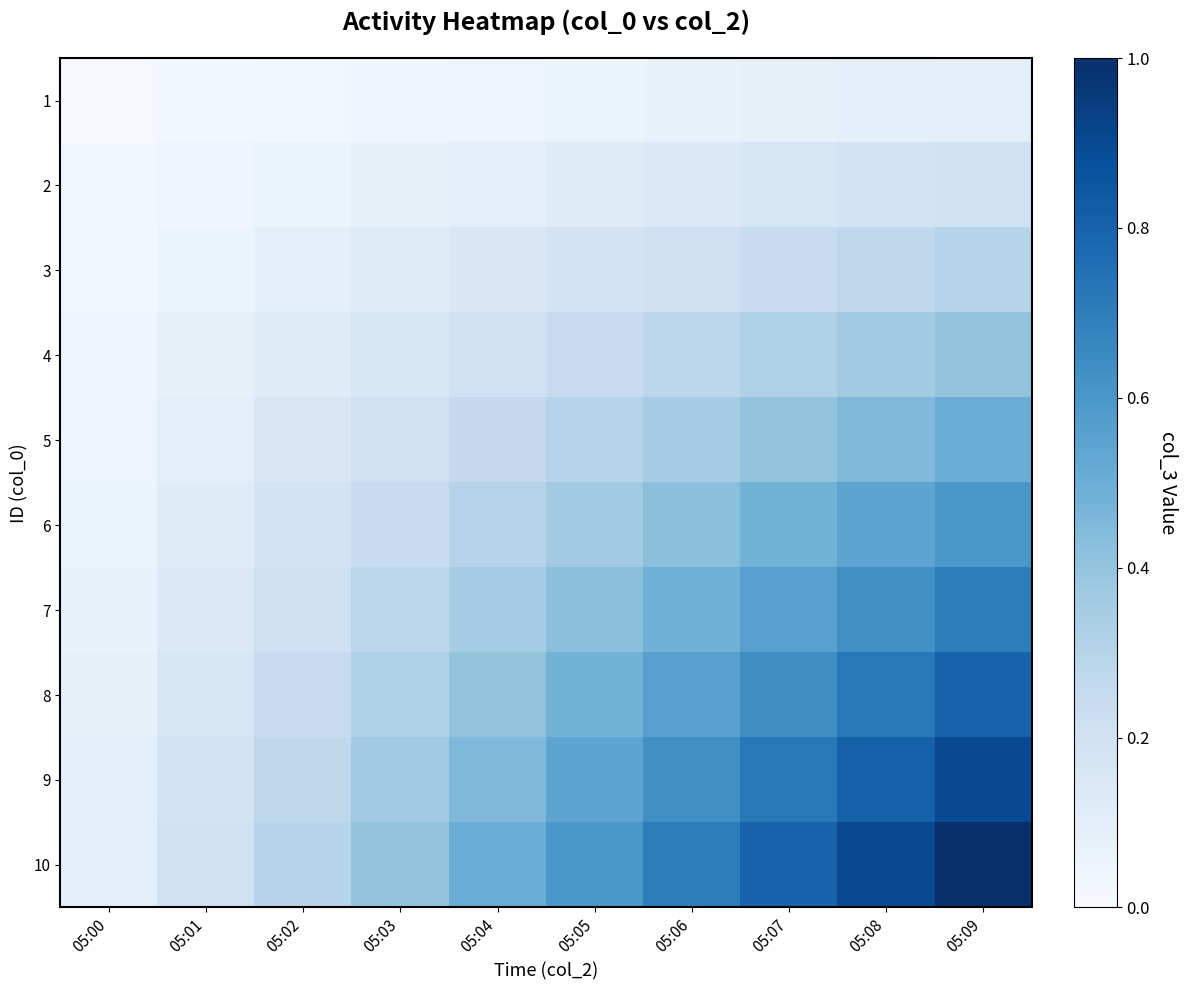

List the series in order of their peak value, lowest first.

1, 2, 3, 4, 5, 6, 7, 8, 9, 10